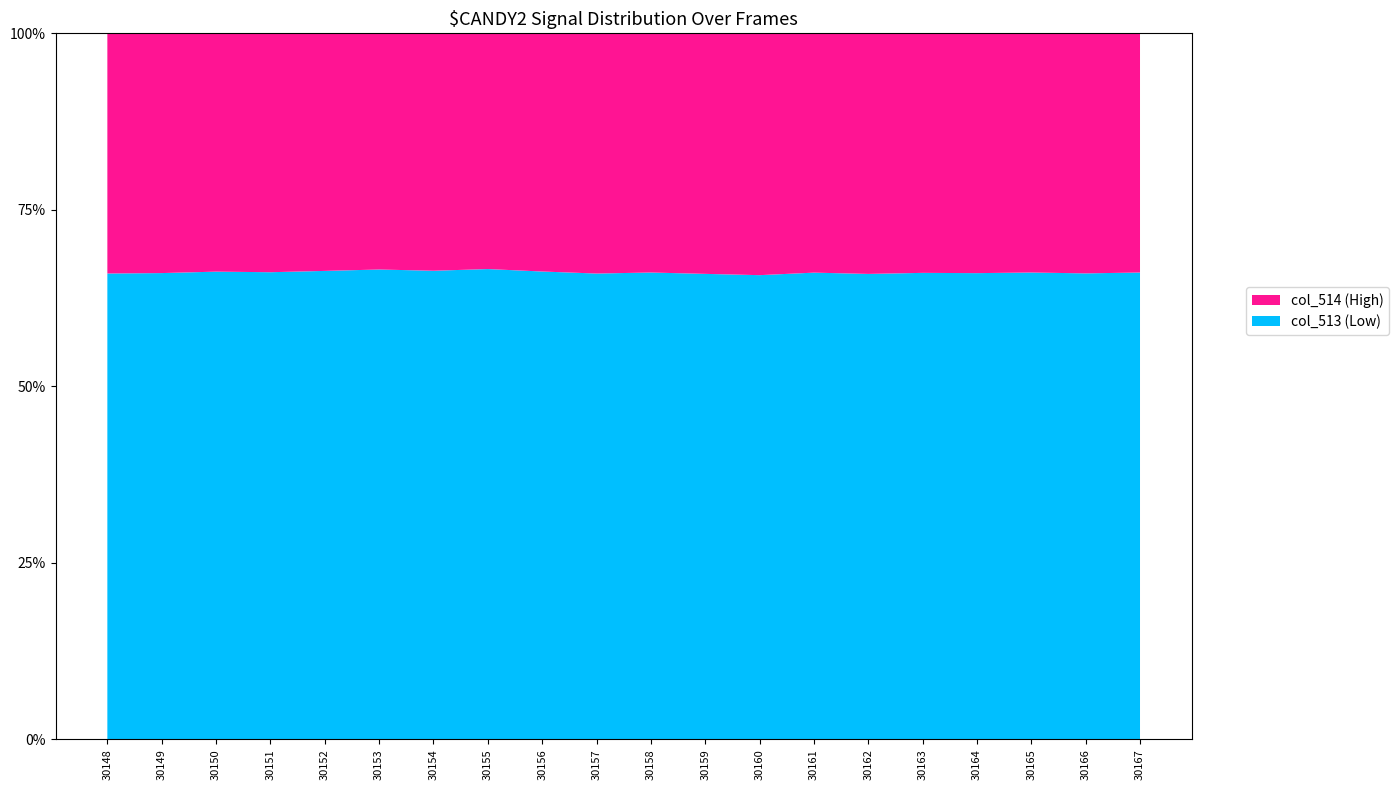

What is the total value across all series at 30152?

100.0